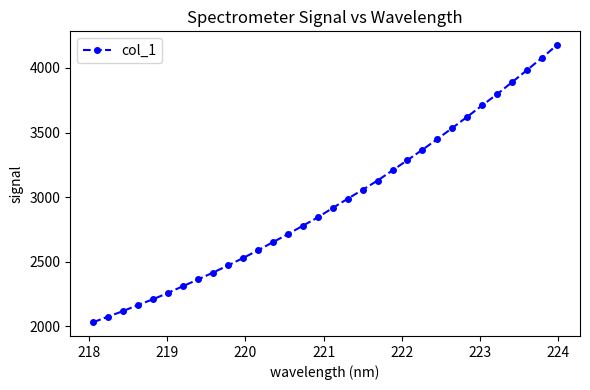

What is the greatest value displayed?

4176.7